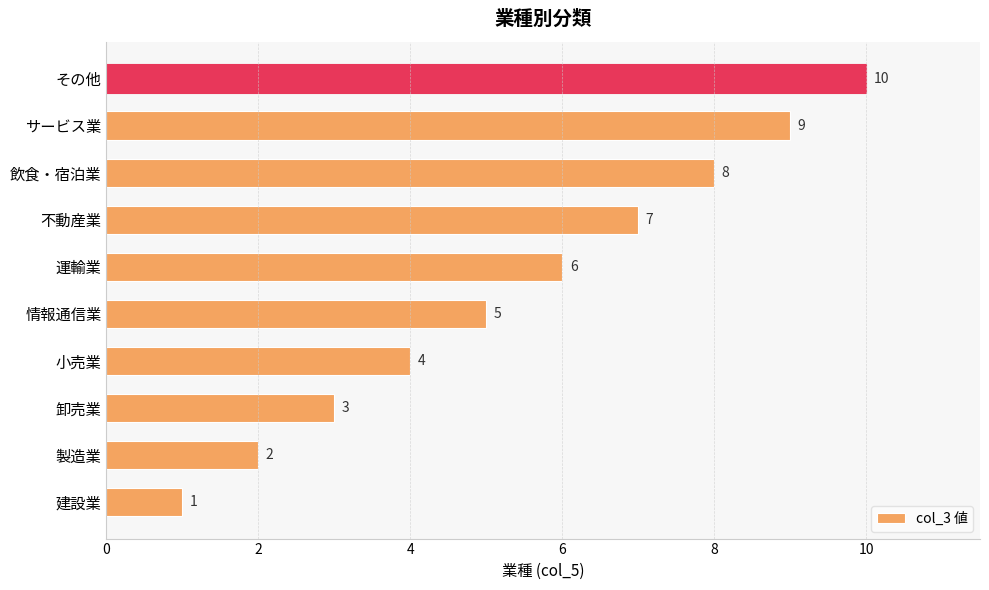

Between 情報通信業 and 製造業, which is larger?

情報通信業